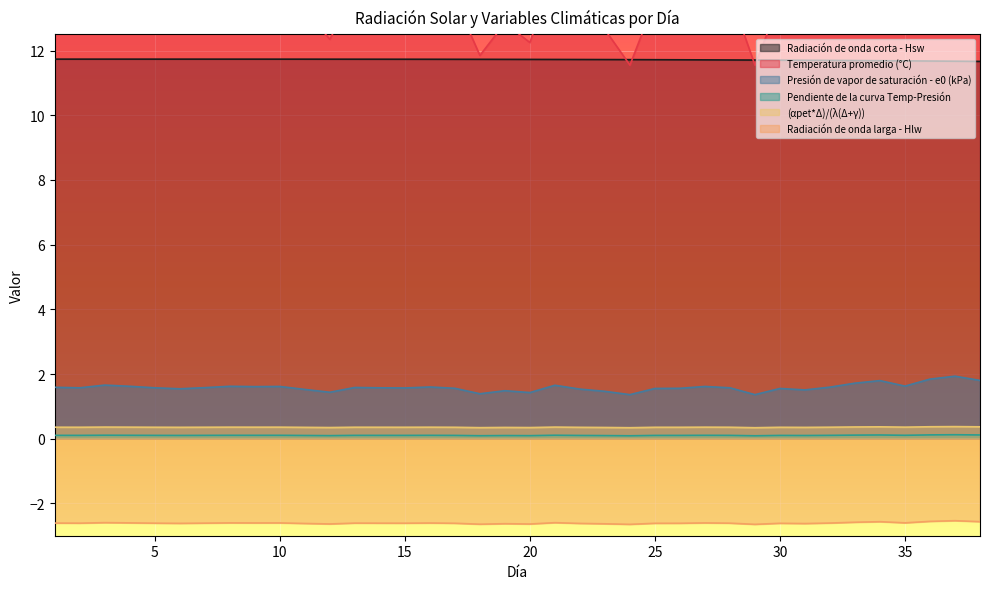

Reading left to right, what are all the values shown in this chart?

Radiación de onda corta - Hsw: 1=11.7	2=11.7	3=11.7	4=11.7	5=11.7	6=11.7	7=11.7	8=11.7	9=11.7	10=11.7	11=11.7	12=11.7	13=11.7	14=11.7	15=11.7	16=11.7	17=11.7	18=11.7	19=11.7	20=11.7	21=11.7	22=11.7	23=11.7	24=11.7	25=11.7	26=11.7	27=11.7	28=11.7	29=11.7	30=11.7	31=11.7	32=11.7	33=11.7	34=11.7	35=11.7	36=11.7	37=11.7	38=11.7
Temperatura promedio (°C): 1=13.9	2=13.8	3=14.6	4=14.2	5=13.8	6=13.4	7=13.8	8=14.2	9=14.1	10=14.2	11=13.2	12=12.3	13=13.8	14=13.8	15=13.7	16=14.0	17=13.6	18=11.8	19=12.8	20=12.2	21=14.5	22=13.3	23=12.6	24=11.5	25=13.6	26=13.6	27=14.2	28=13.8	29=11.6	30=13.6	31=13.1	32=13.9	33=15.1	34=15.8	35=14.2	36=16.2	37=16.9	38=15.8
Presión de vapor de saturación - e0 (kPa): 1=1.6	2=1.6	3=1.7	4=1.6	5=1.6	6=1.5	7=1.6	8=1.6	9=1.6	10=1.6	11=1.5	12=1.4	13=1.6	14=1.6	15=1.6	16=1.6	17=1.6	18=1.4	19=1.5	20=1.4	21=1.7	22=1.5	23=1.5	24=1.4	25=1.6	26=1.6	27=1.6	28=1.6	29=1.4	30=1.6	31=1.5	32=1.6	33=1.7	34=1.8	35=1.6	36=1.8	37=1.9	38=1.8
Pendiente de la curva Temp-Presión: 1=0.1	2=0.1	3=0.1	4=0.1	5=0.1	6=0.1	7=0.1	8=0.1	9=0.1	10=0.1	11=0.1	12=0.1	13=0.1	14=0.1	15=0.1	16=0.1	17=0.1	18=0.1	19=0.1	20=0.1	21=0.1	22=0.1	23=0.1	24=0.1	25=0.1	26=0.1	27=0.1	28=0.1	29=0.1	30=0.1	31=0.1	32=0.1	33=0.1	34=0.1	35=0.1	36=0.1	37=0.1	38=0.1
(αpet*Δ)/(λ(Δ+γ)): 1=0.4	2=0.4	3=0.4	4=0.4	5=0.4	6=0.4	7=0.4	8=0.4	9=0.4	10=0.4	11=0.4	12=0.3	13=0.4	14=0.4	15=0.4	16=0.4	17=0.4	18=0.3	19=0.3	20=0.3	21=0.4	22=0.4	23=0.3	24=0.3	25=0.4	26=0.4	27=0.4	28=0.4	29=0.3	30=0.4	31=0.3	32=0.4	33=0.4	34=0.4	35=0.4	36=0.4	37=0.4	38=0.4
Radiación de onda larga - Hlw: 1=-2.6	2=-2.6	3=-2.6	4=-2.6	5=-2.6	6=-2.6	7=-2.6	8=-2.6	9=-2.6	10=-2.6	11=-2.6	12=-2.6	13=-2.6	14=-2.6	15=-2.6	16=-2.6	17=-2.6	18=-2.6	19=-2.6	20=-2.6	21=-2.6	22=-2.6	23=-2.6	24=-2.6	25=-2.6	26=-2.6	27=-2.6	28=-2.6	29=-2.6	30=-2.6	31=-2.6	32=-2.6	33=-2.6	34=-2.6	35=-2.6	36=-2.6	37=-2.5	38=-2.6